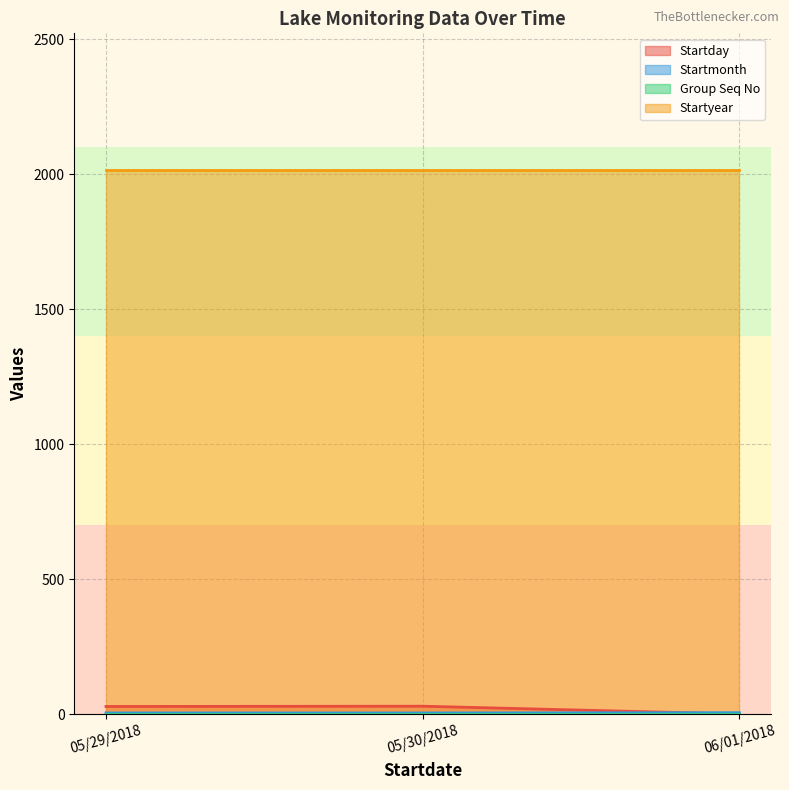

The value of Startmonth at 06/01/2018 is 9. True or false?

False